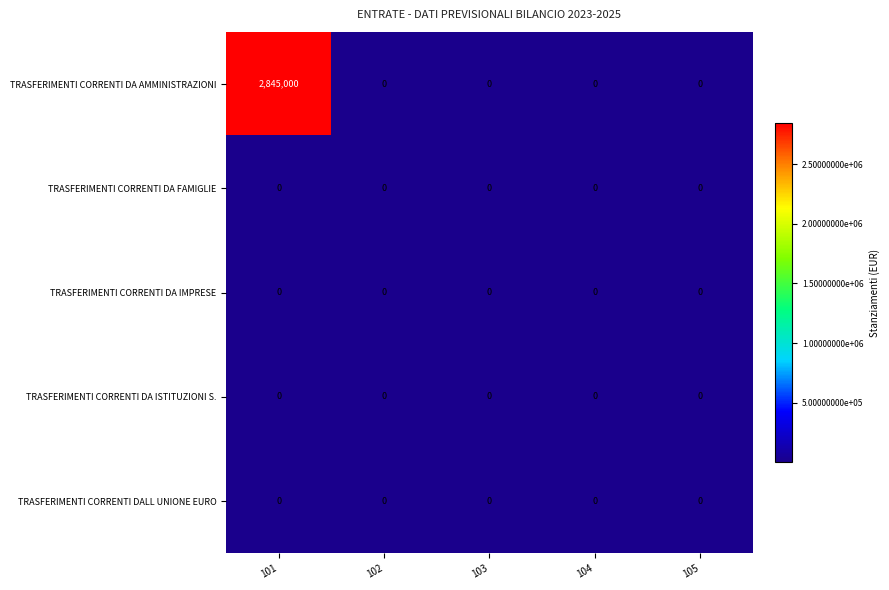

What is the greatest value displayed?

2845000